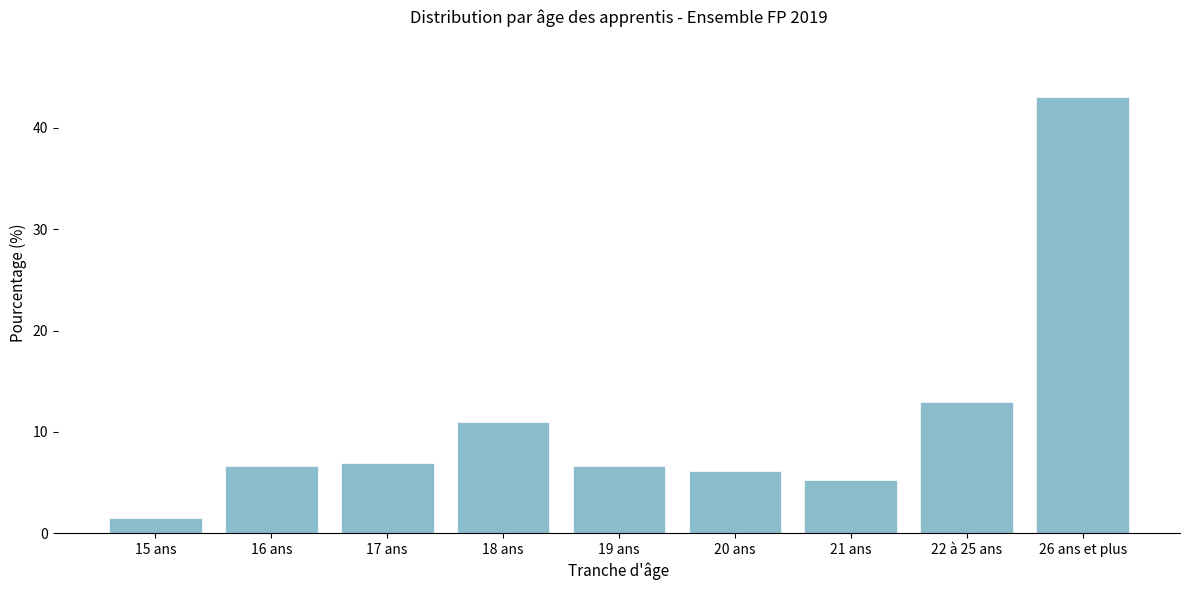

Reading right to left, list all the values displayed in this chart.

26 ans et plus=43.0	22 à 25 ans=12.9	21 ans=5.3	20 ans=6.2	19 ans=6.6	18 ans=11.0	17 ans=6.9	16 ans=6.6	15 ans=1.5